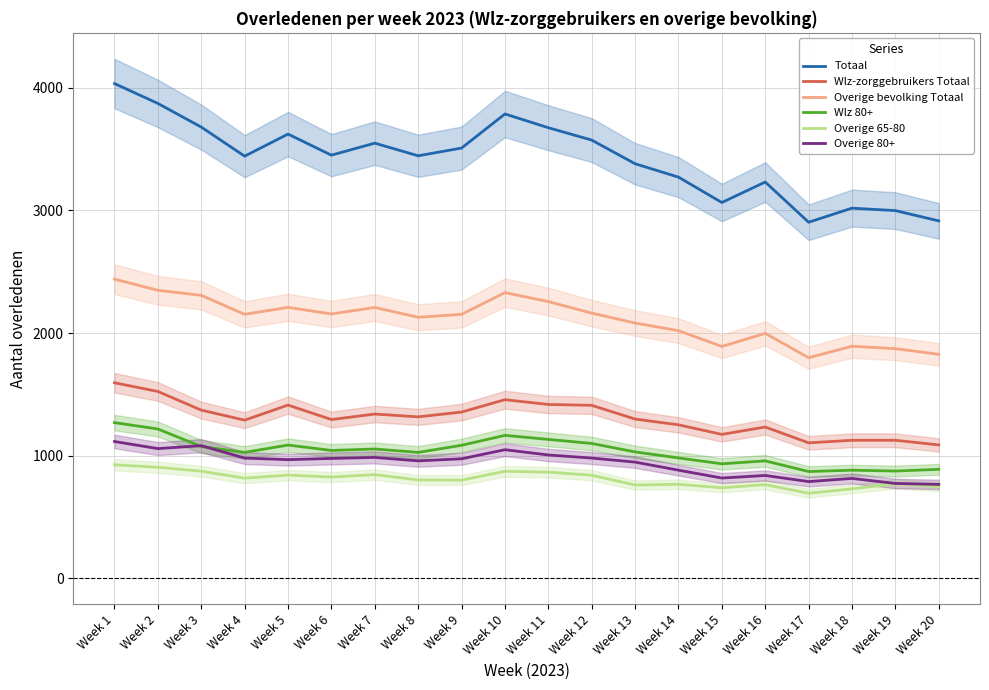

Reading right to left, extract all data points from this chart.

Totaal: 2915	2999	3019	2904	3232	3065	3272	3381	3574	3675	3787	3509	3446	3549	3451	3623	3443	3680	3873	4035
Wlz-zorggebruikers Totaal: 1088	1126	1126	1105	1234	1174	1252	1299	1411	1418	1457	1356	1317	1340	1295	1413	1290	1372	1524	1595
Overige bevolking Totaal: 1827	1873	1893	1799	1998	1891	2020	2082	2163	2257	2330	2153	2129	2209	2156	2210	2153	2308	2349	2440
Wlz 80+: 889	875	882	871	958	934	982	1031	1100	1133	1166	1085	1027	1055	1043	1087	1027	1075	1218	1270
Overige 65-80: 748	771	730	694	764	739	767	761	841	866	873	801	802	846	826	842	817	874	906	926
Overige 80+: 766	774	815	789	839	818	882	948	981	1006	1049	975	958	986	978	968	981	1082	1058	1116